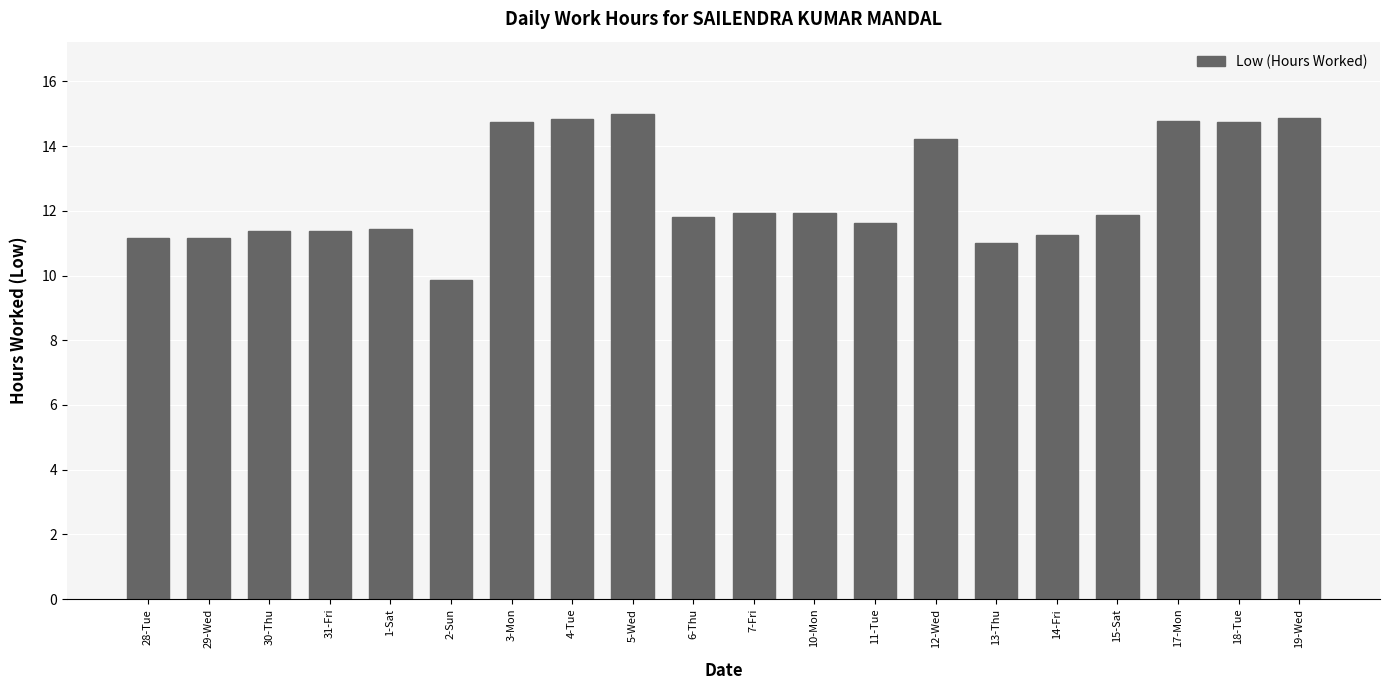

Are the bars horizontal?

No